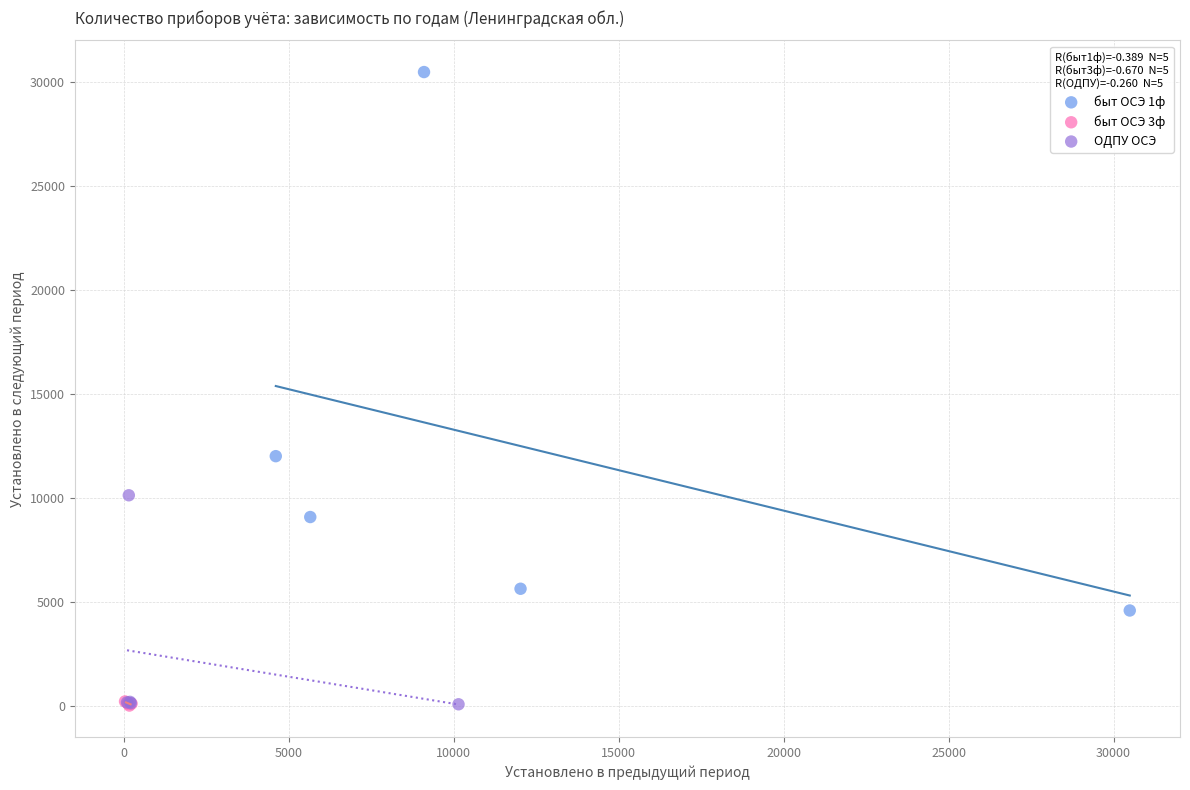

Which series contains the highest Y value?

быт ОСЭ 1ф